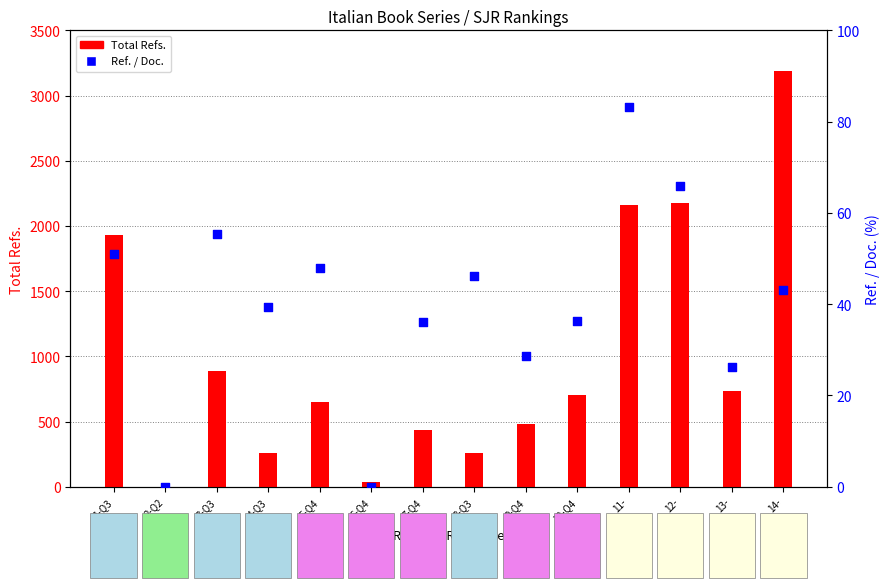

What are all the series names shown in the legend?

Total Refs., Ref. / Doc.